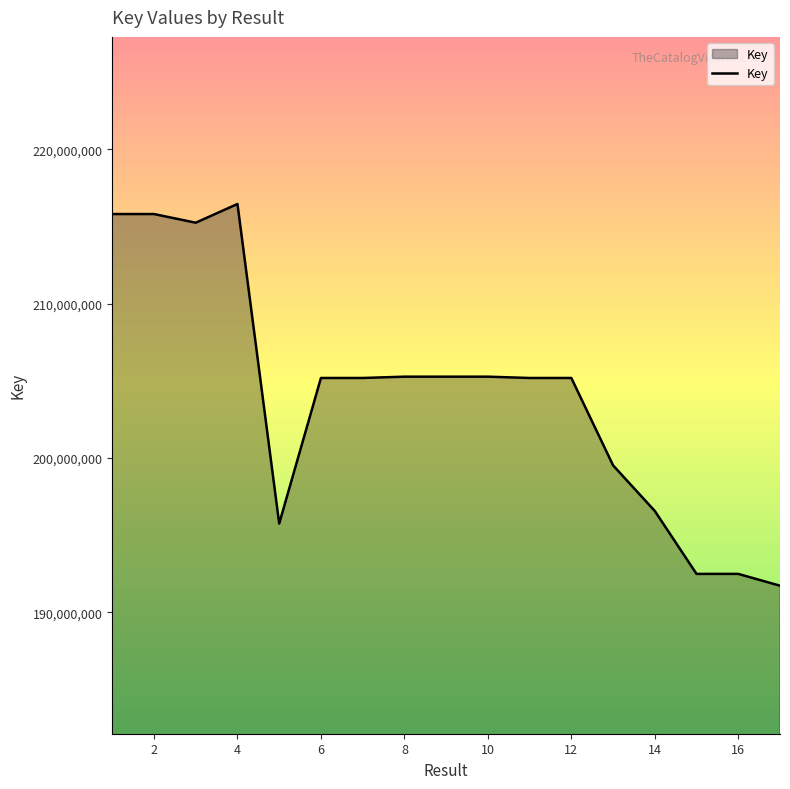

What is the maximum value shown in the chart?

216453364